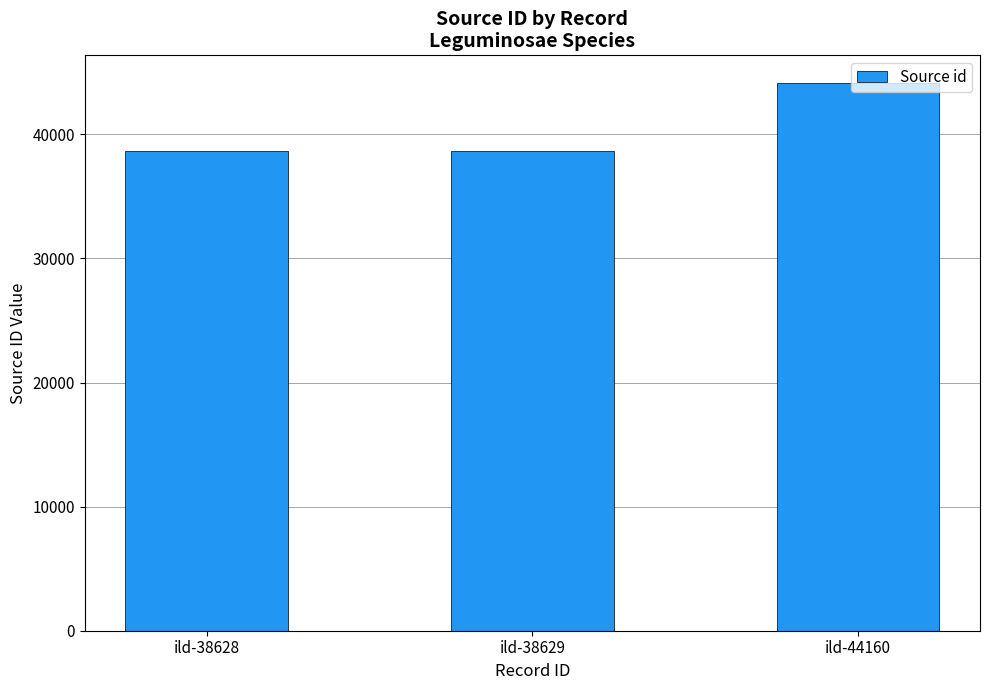

What is the difference between the maximum and minimum values?

5532